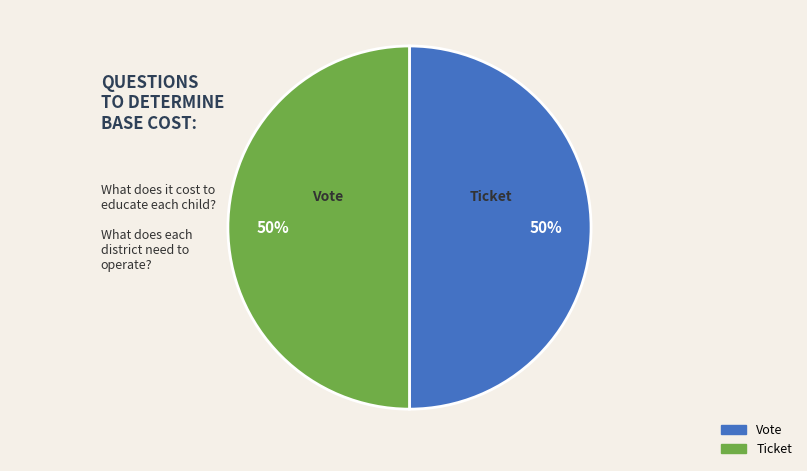

To the nearest percent, what is the difference between the largest and smallest slice percentages?

0%